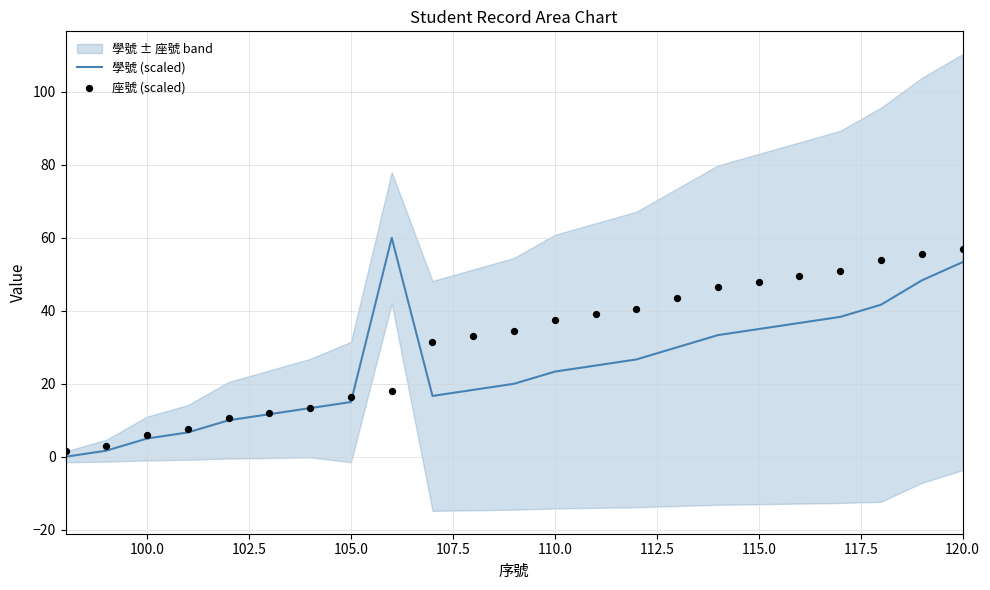

Which series reaches the minimum Y coordinate?

學號 (scaled)